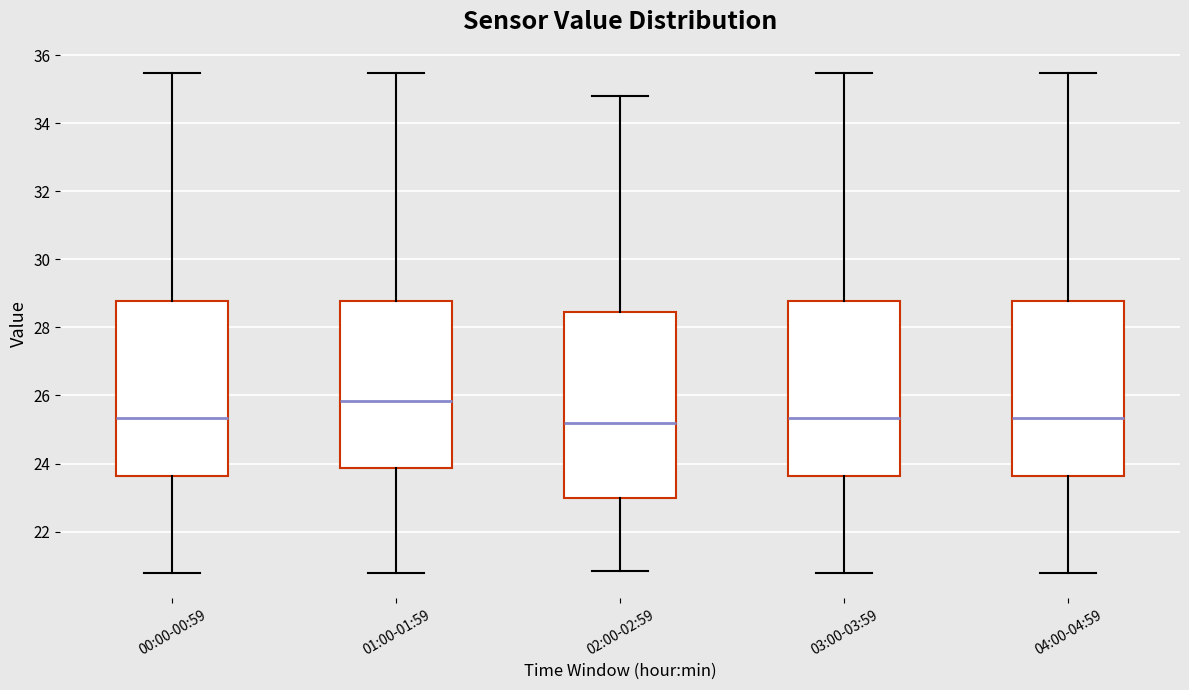

Comparing the boxes themselves (not the whiskers), which one is the tallest?

02:00-02:59